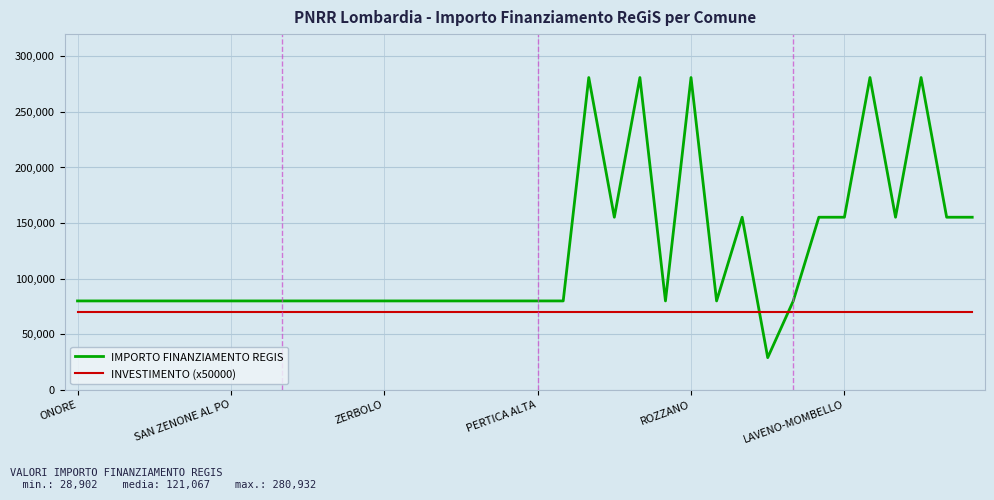

List the series in order of their overall mean, highest first.

IMPORTO FINANZIAMENTO REGIS, INVESTIMENTO (x50000)